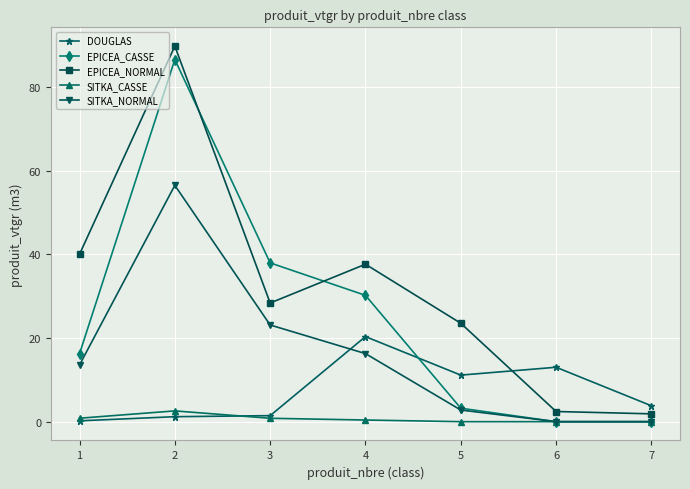

Which series ends up on top after the final intersection of SITKA_NORMAL and DOUGLAS?

DOUGLAS